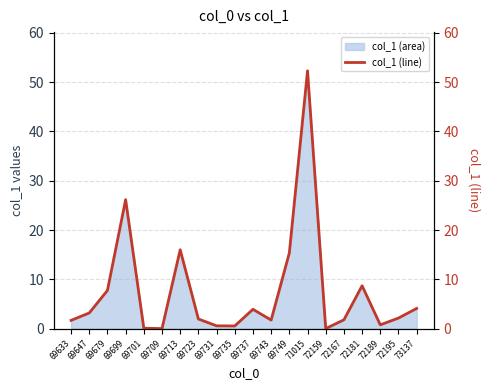

Which category has the lowest value across all series?

69709